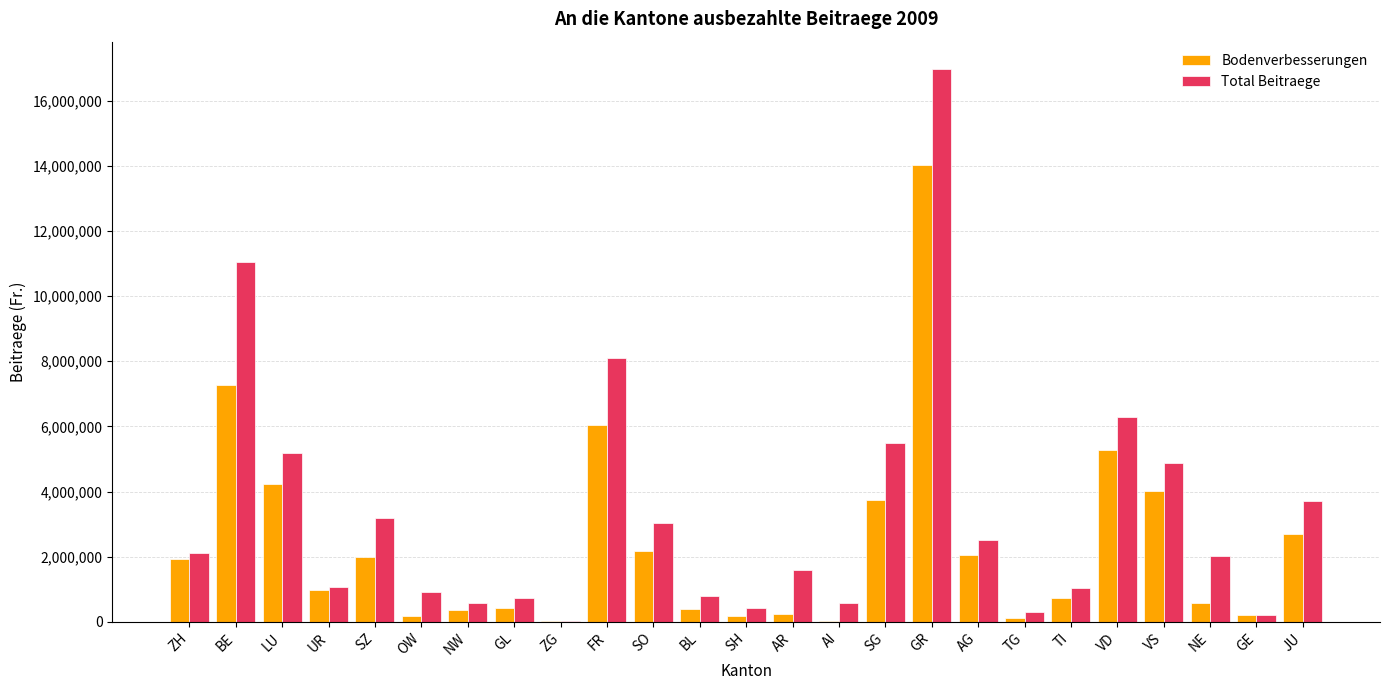

Which series changed the most between NW and SO?

Total Beitraege